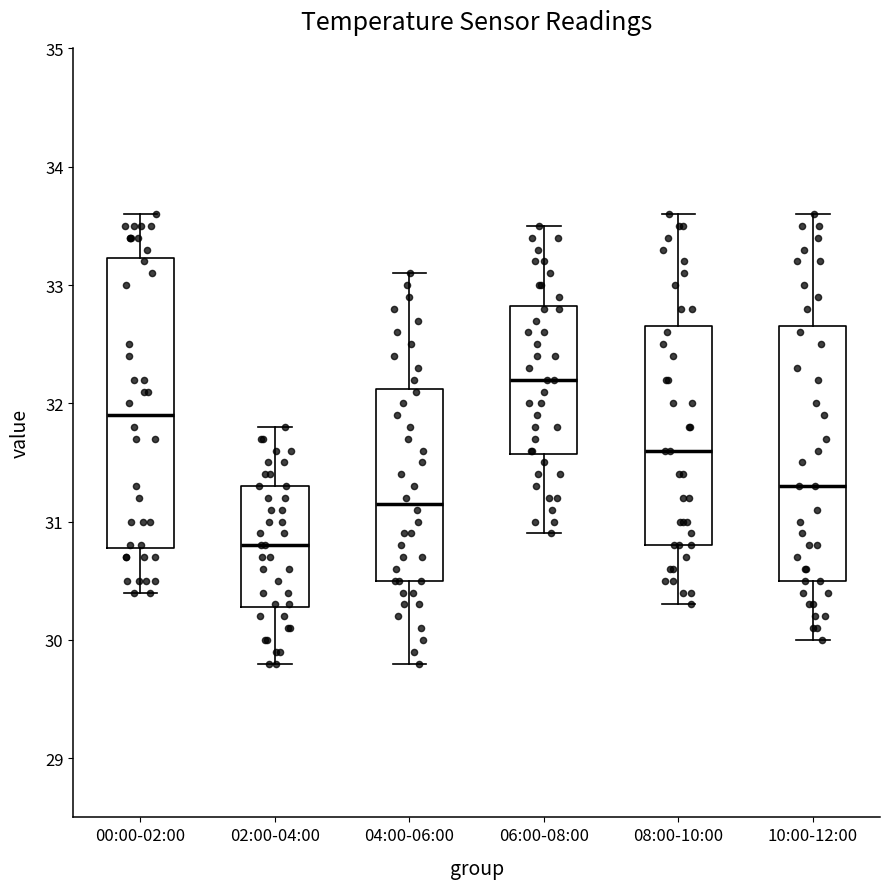

Where does the lower whisker of the box for 02:00-04:00 end on the y-axis? The values are not printed on the chart, so give them approximately, as read against the axis.

29.8